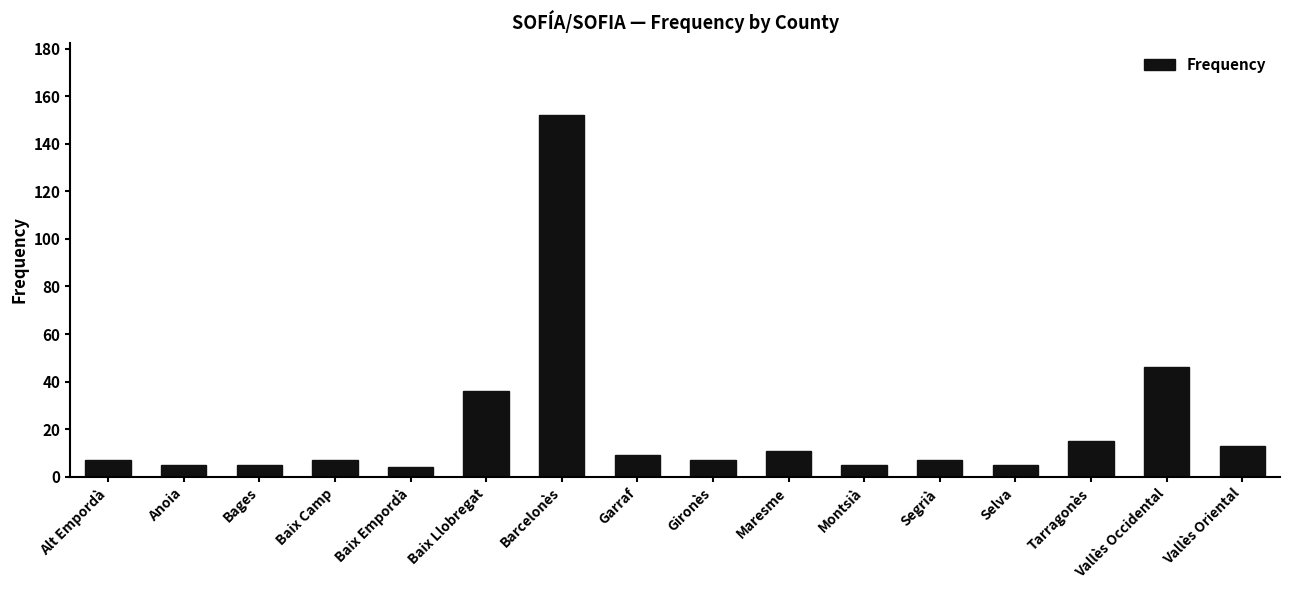

At which category does the chart reach its peak across all series?

Barcelonès